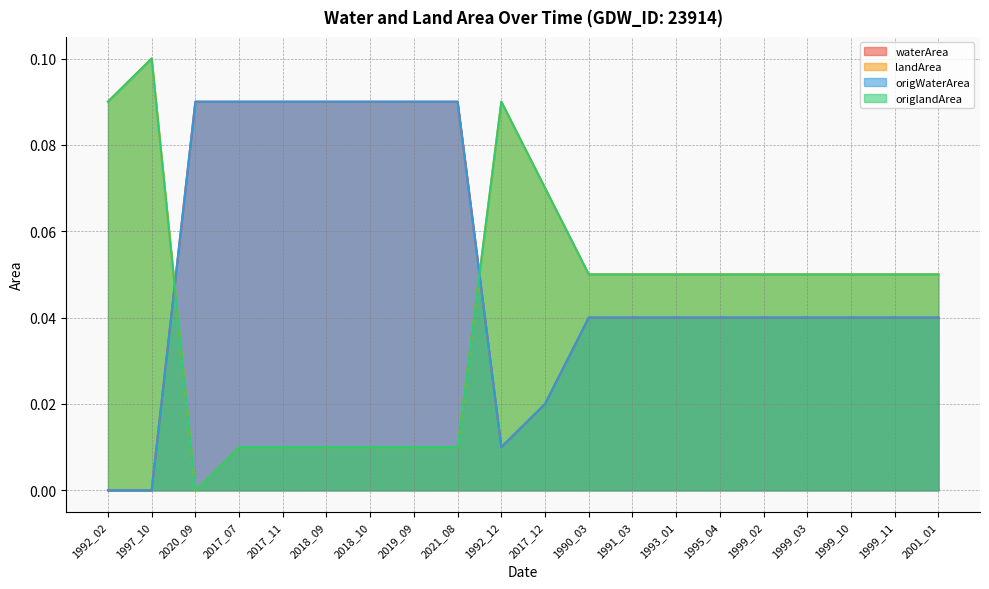

How many distinct data groups are displayed?

4